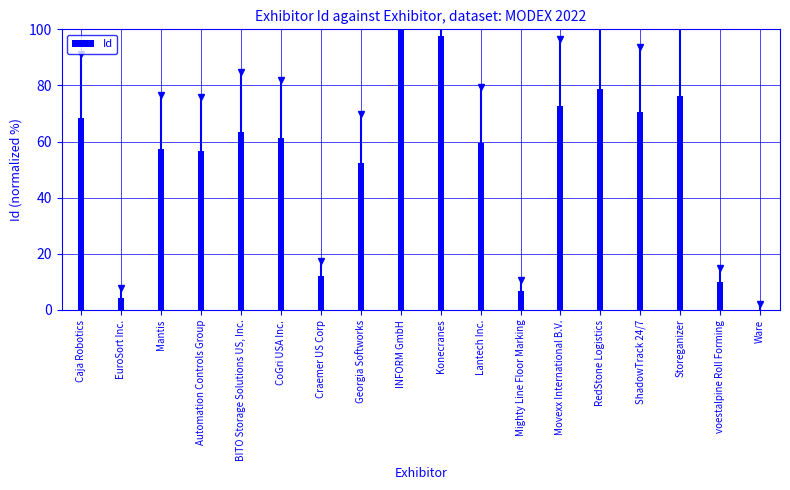

Which category has the highest value across all series?

INFORM GmbH